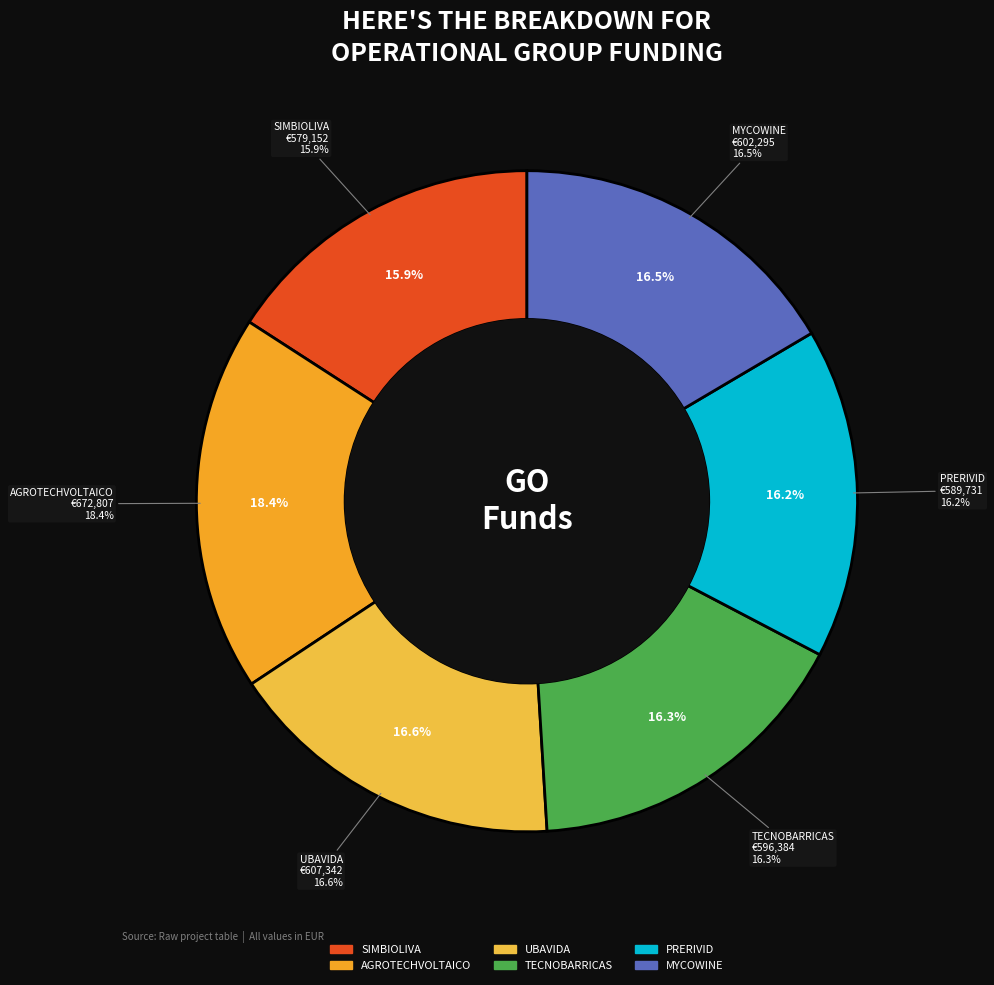

Between SIMBIOLIVA and MYCOWINE, which is larger?

MYCOWINE